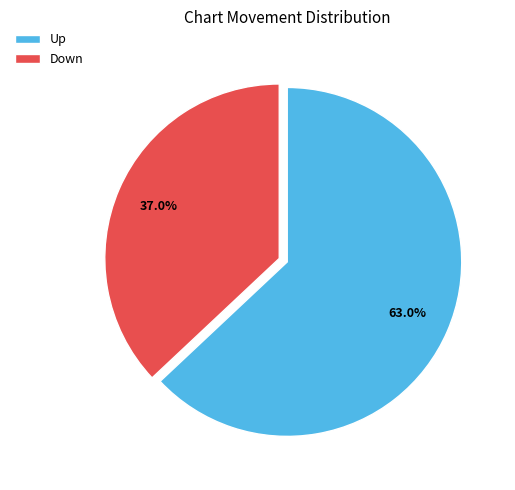

What portion of the pie excludes Down?

63.0%